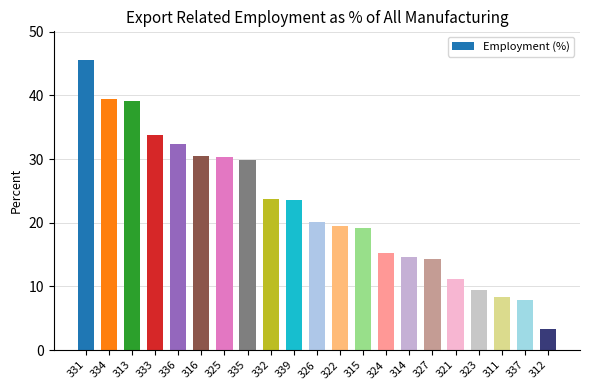

What is the average value?

22.4